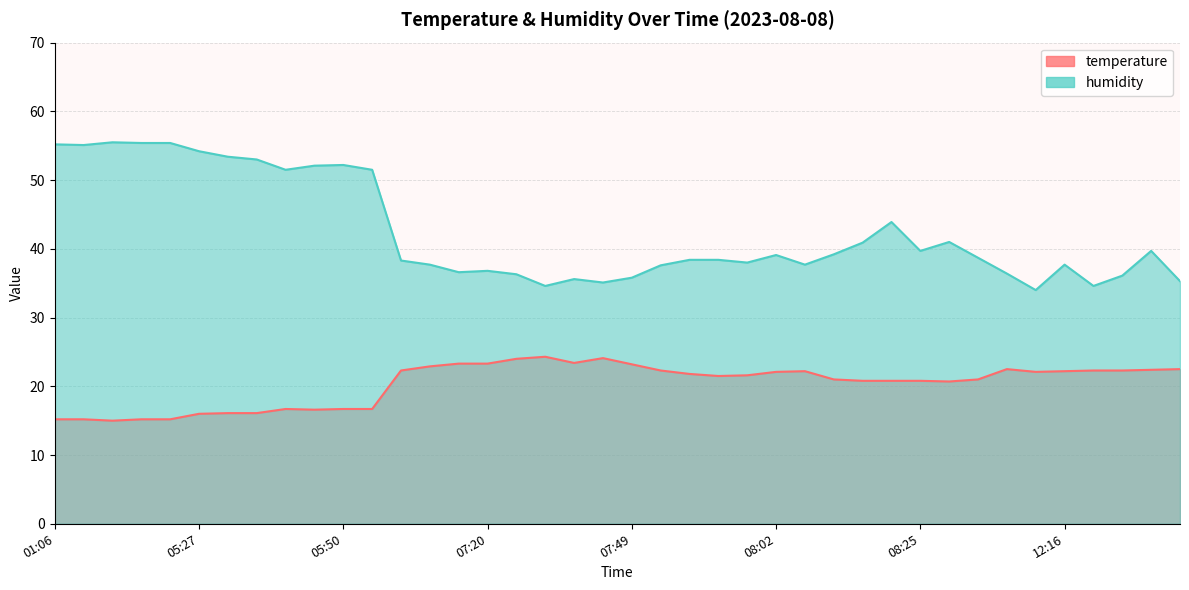

Which label corresponds to the largest value in the chart?

01:32